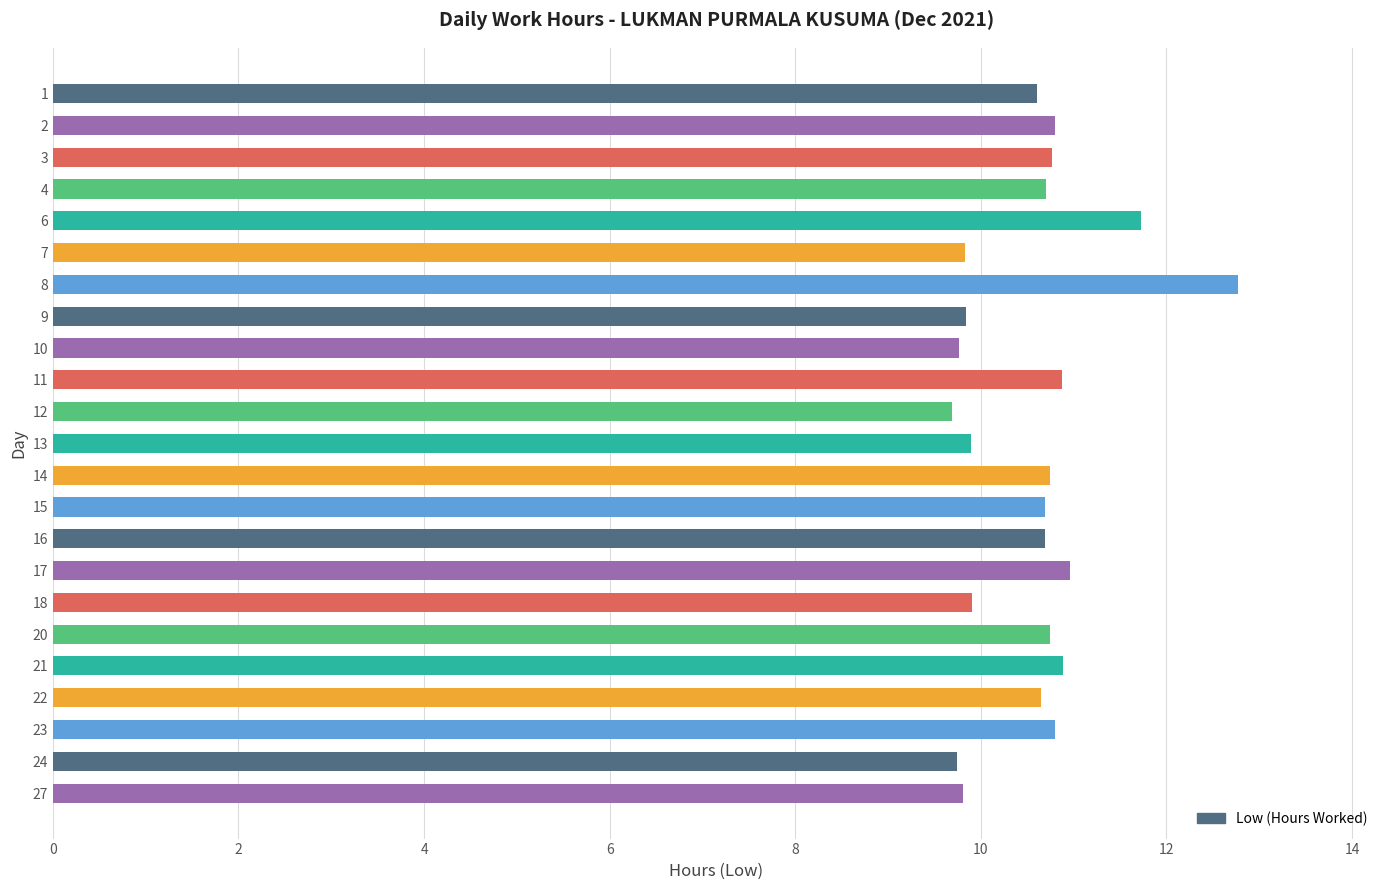

What is the smallest value displayed?

9.7